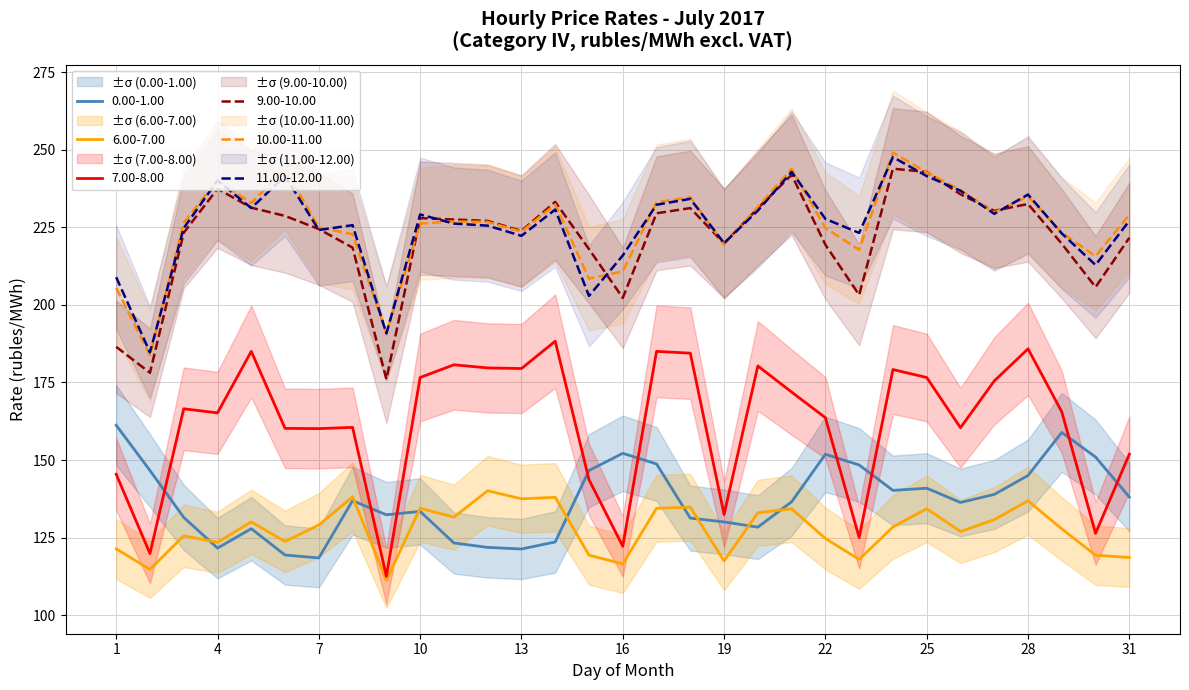

The 11.00-12.00 series shows 190.8 at 9. True or false?

True